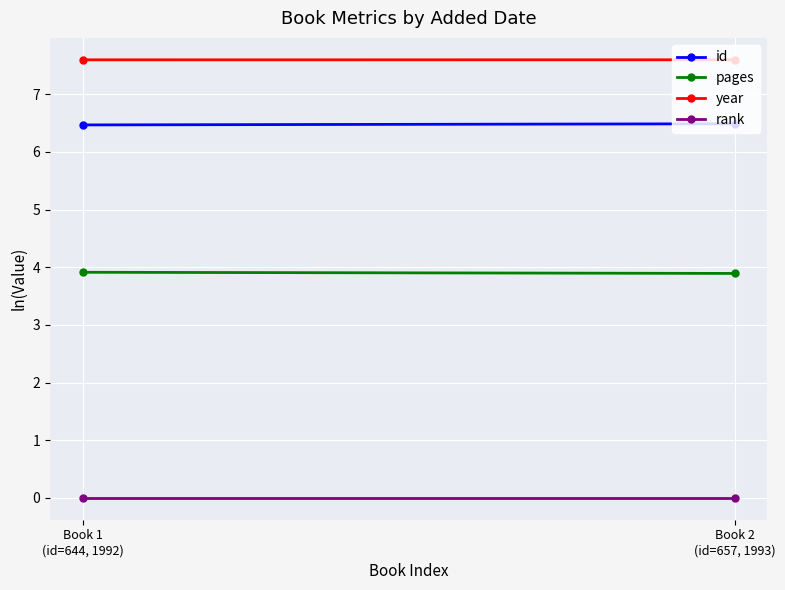

At which label is year closest to 7?

Book 1
(id=644, 1992)